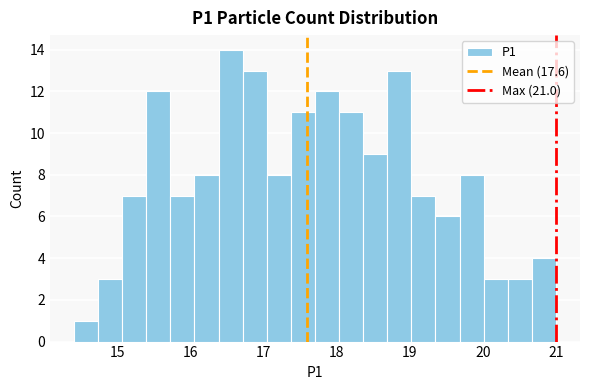

Read against the x-axis, roughly where is the centre of the tallest bar?

16.5